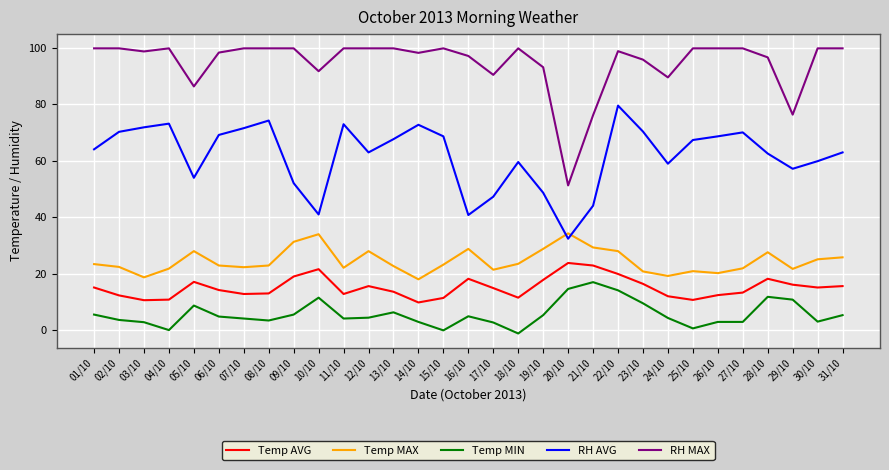

Between 11/10 and 22/10, which series saw the biggest shift?

Temp MIN